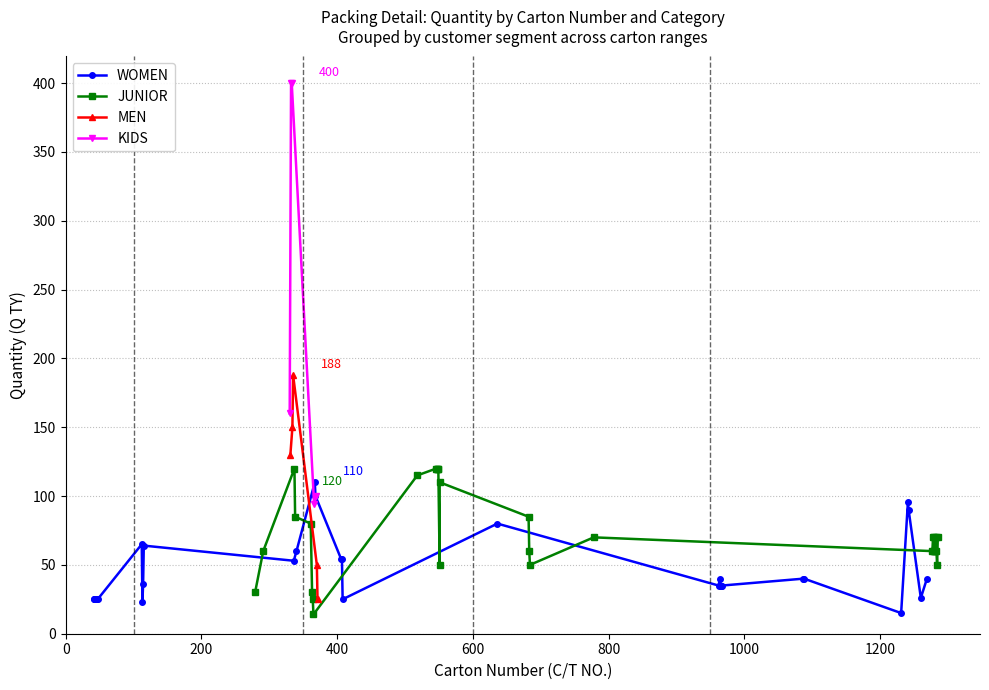

What is the value of the MEN point at the 5th from the left?

25